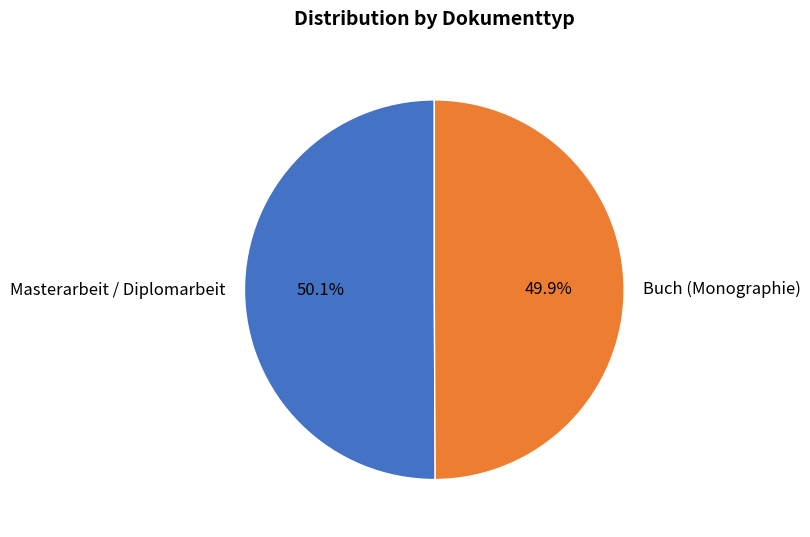

Is there a majority slice in this chart?

Yes